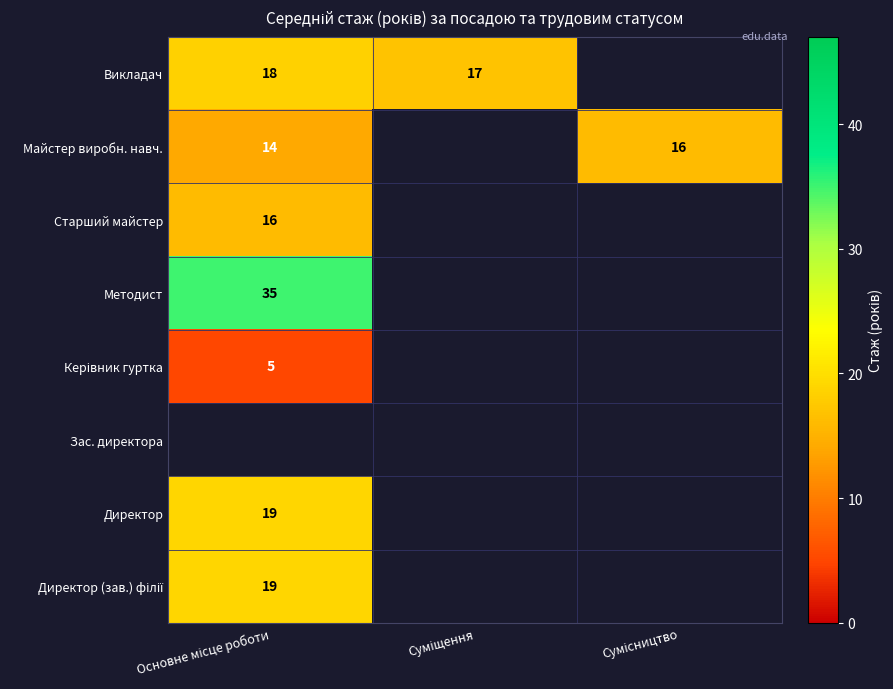

What value does the Майстер виробн. навч. series have at Основне місце роботи?

14.0